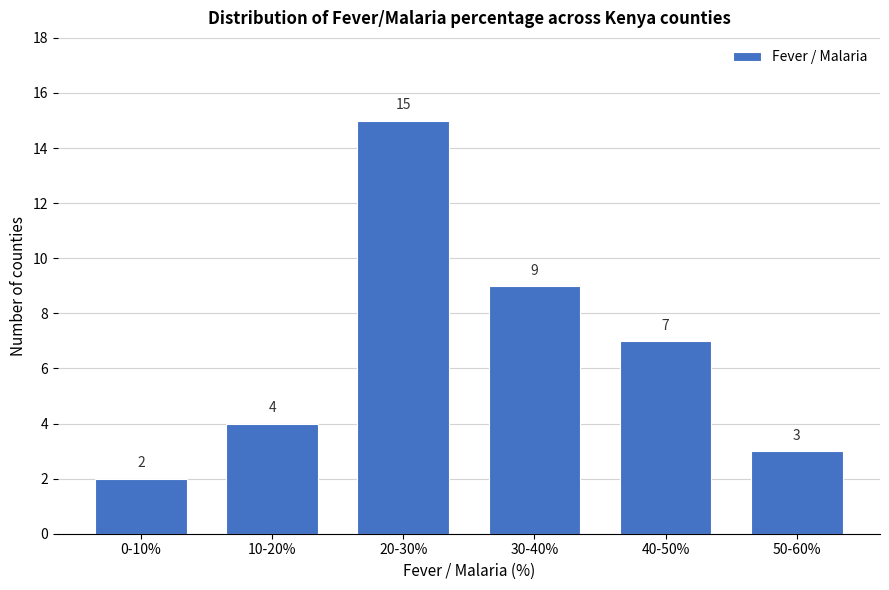

Reading left to right, transcribe all the data shown in this chart.

2	4	15	9	7	3